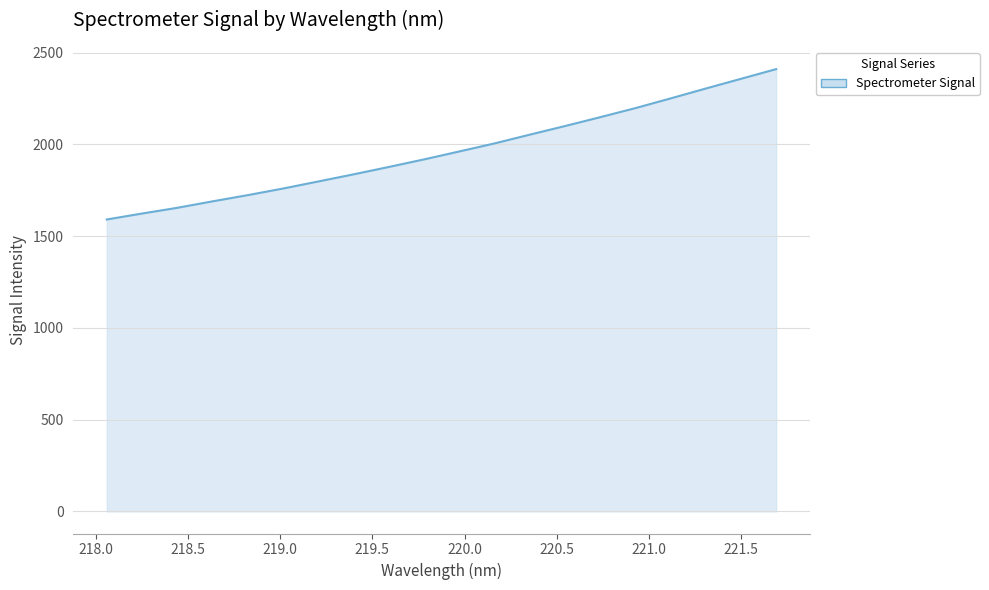

What is the minimum value shown in the chart?

1590.7